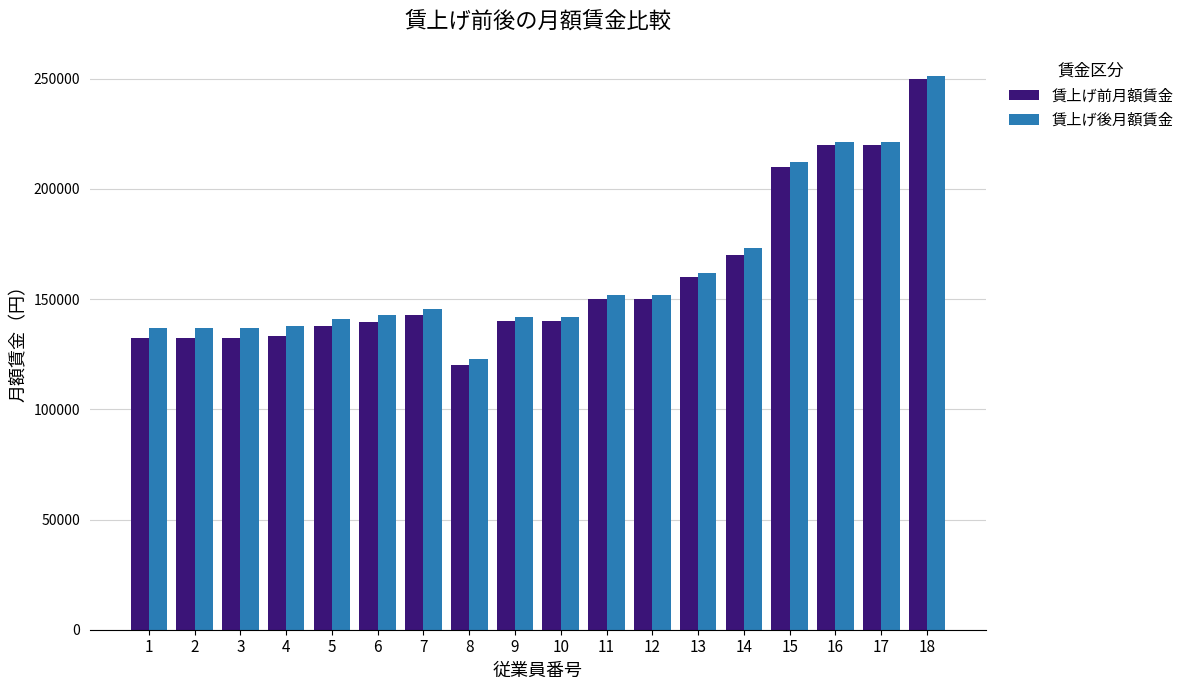

Where is 賃上げ前月額賃金 nearest to the value 185000?

14